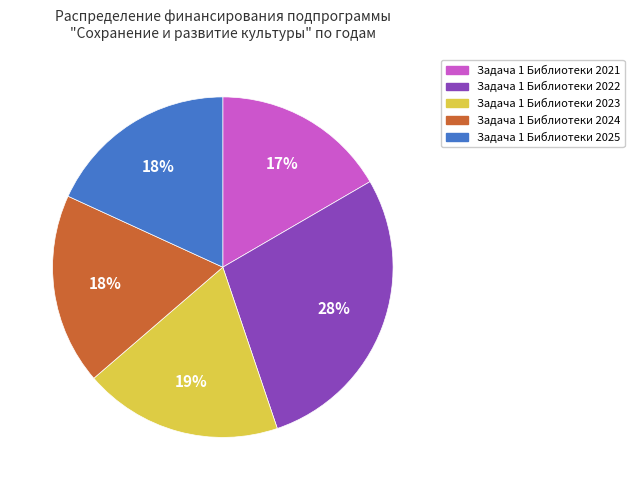

Which category has the smallest portion of the pie?

Задача 1 Библиотеки 2021